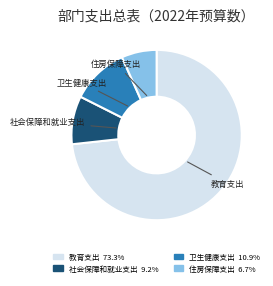

Which slice is the largest?

教育支出